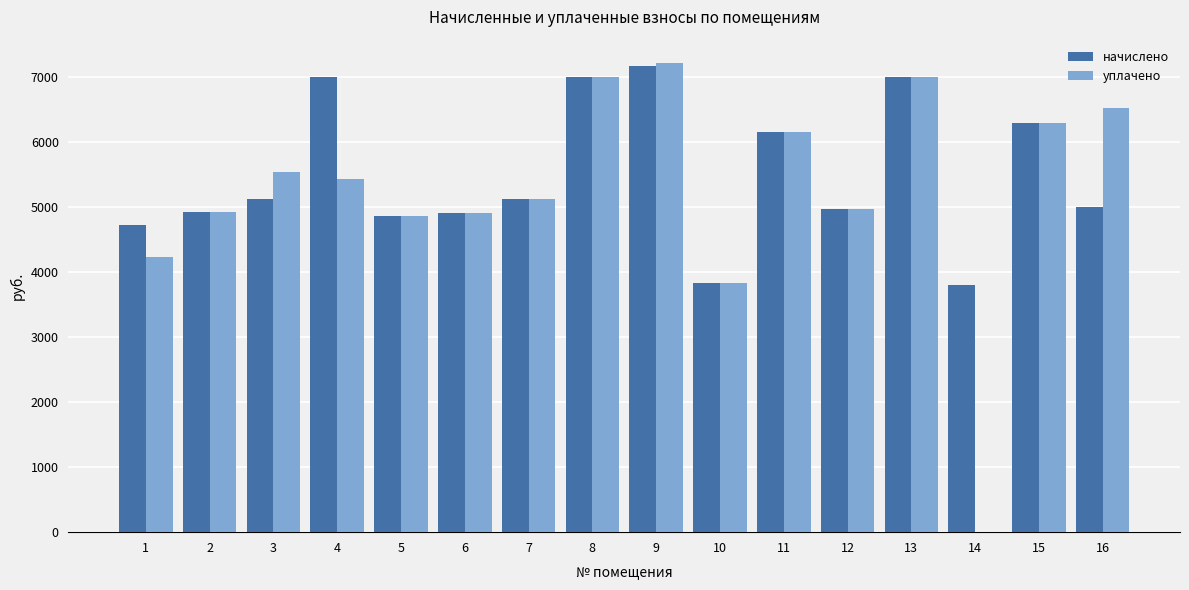

At which category is the sum across all series the highest?

9